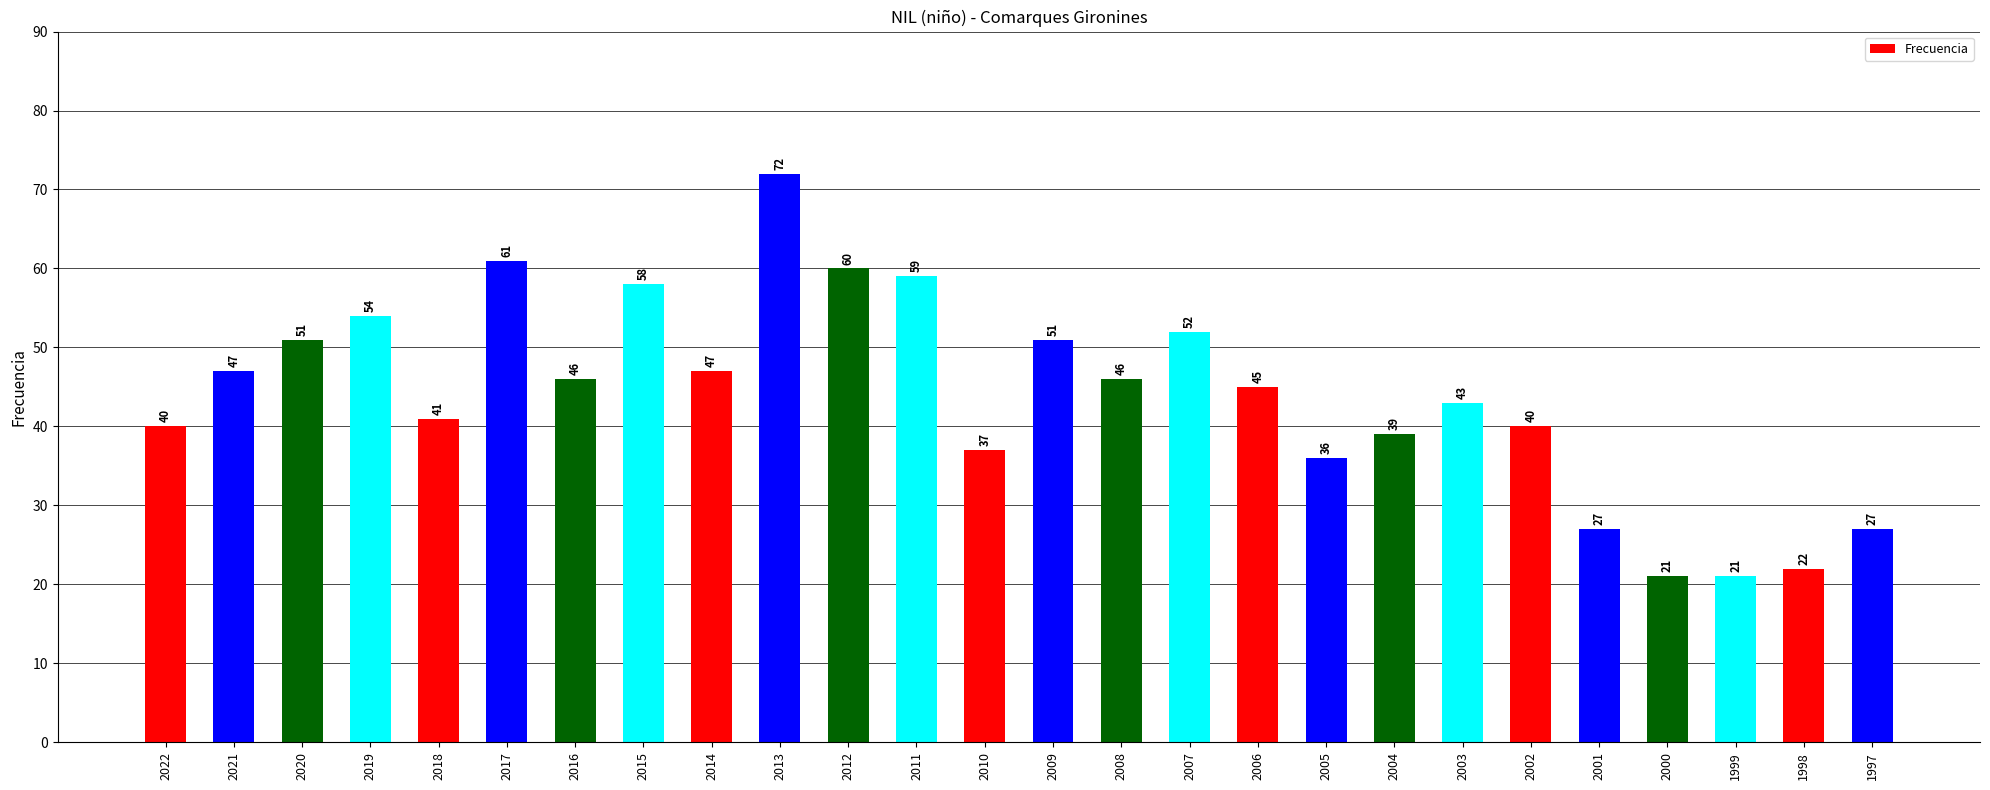

What is the maximum value shown in the chart?

72